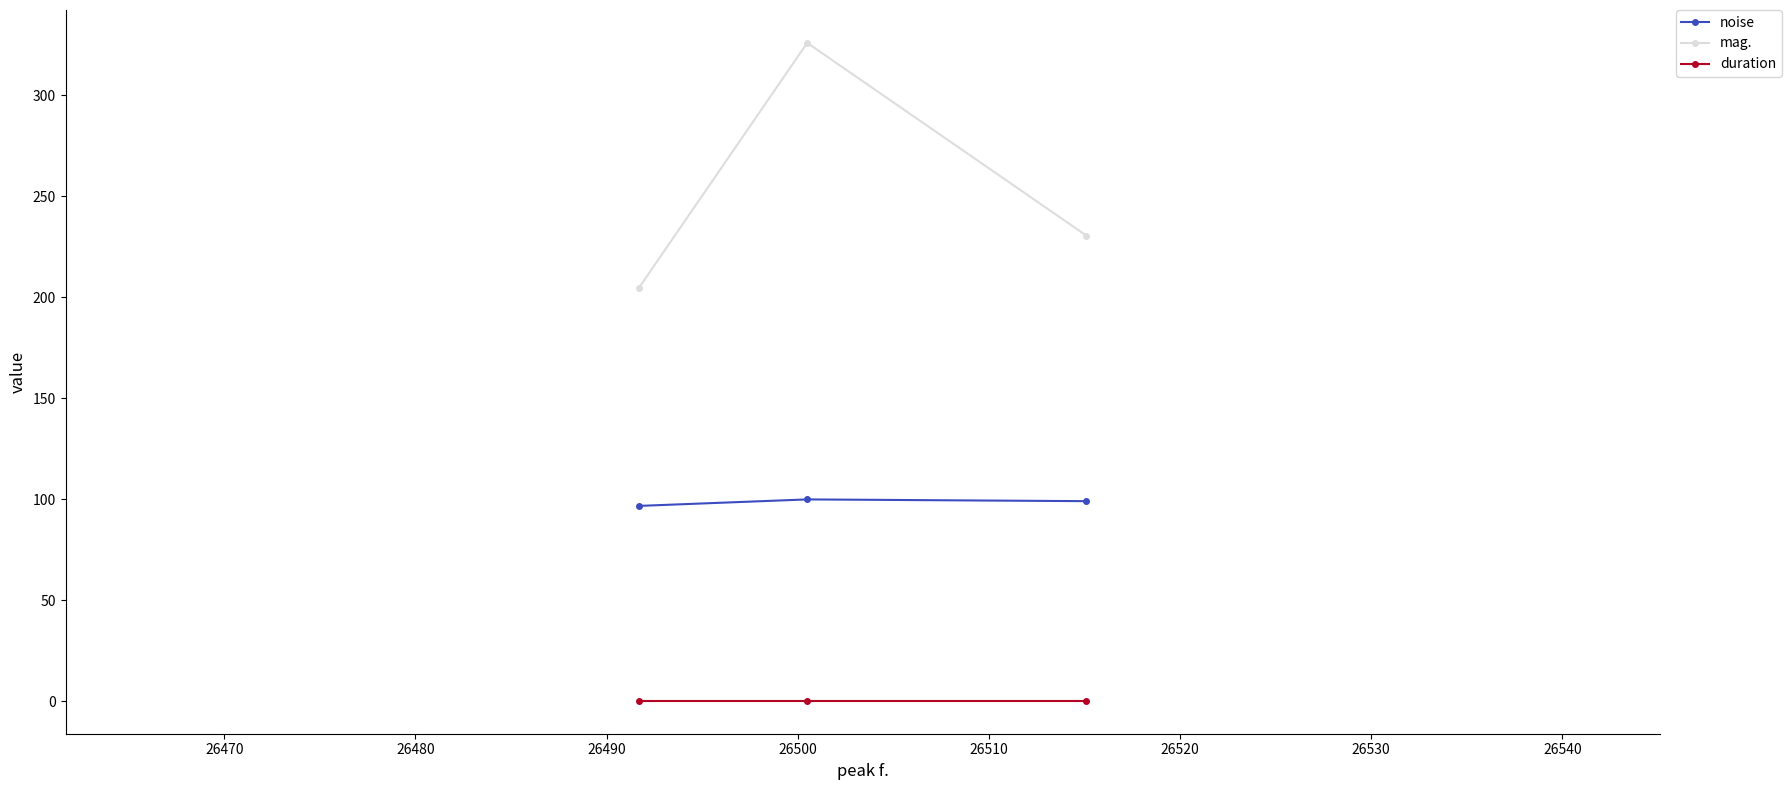

Which series has the widest spread of values?

mag.